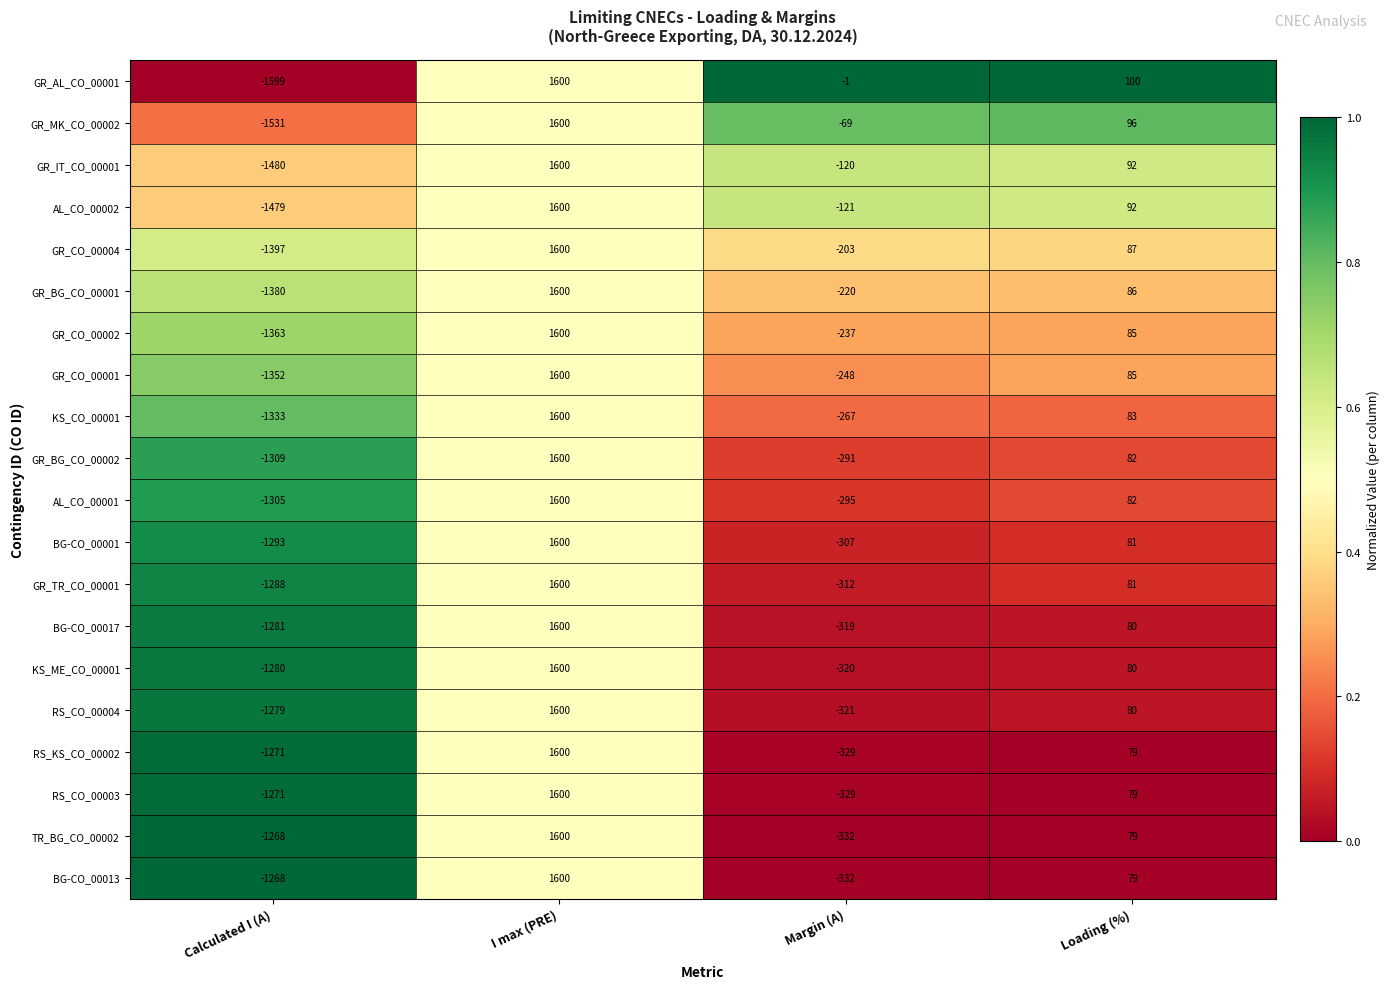

The value of GR_AL_CO_00001 at Calculated I (A) is -378. True or false?

False